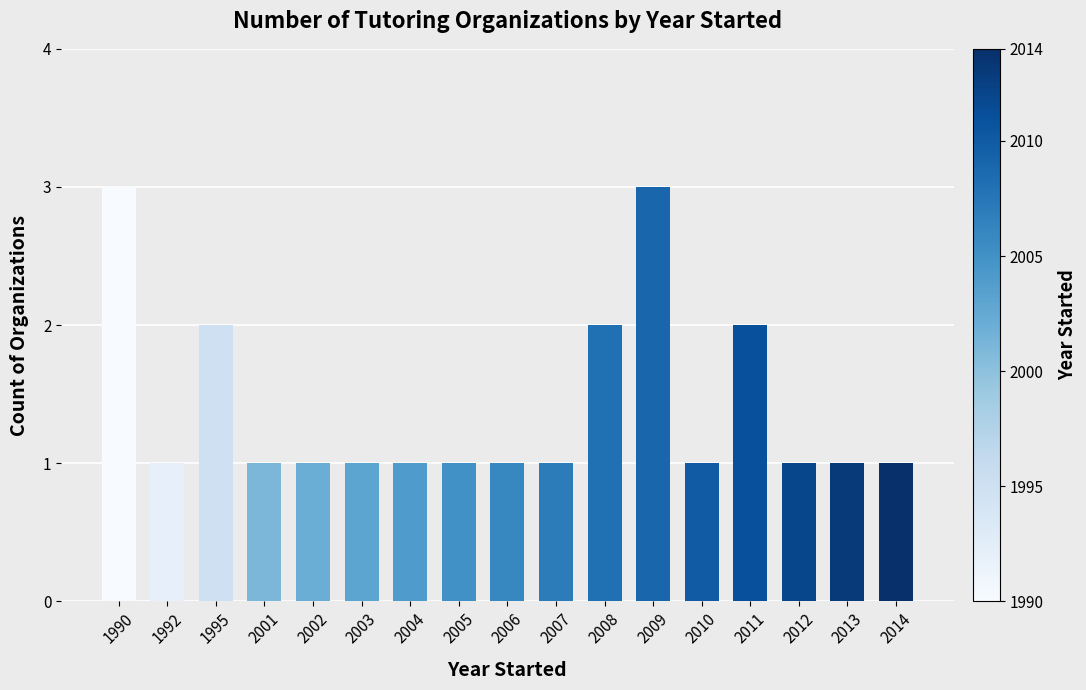

The value at 2009 is 3. True or false?

True